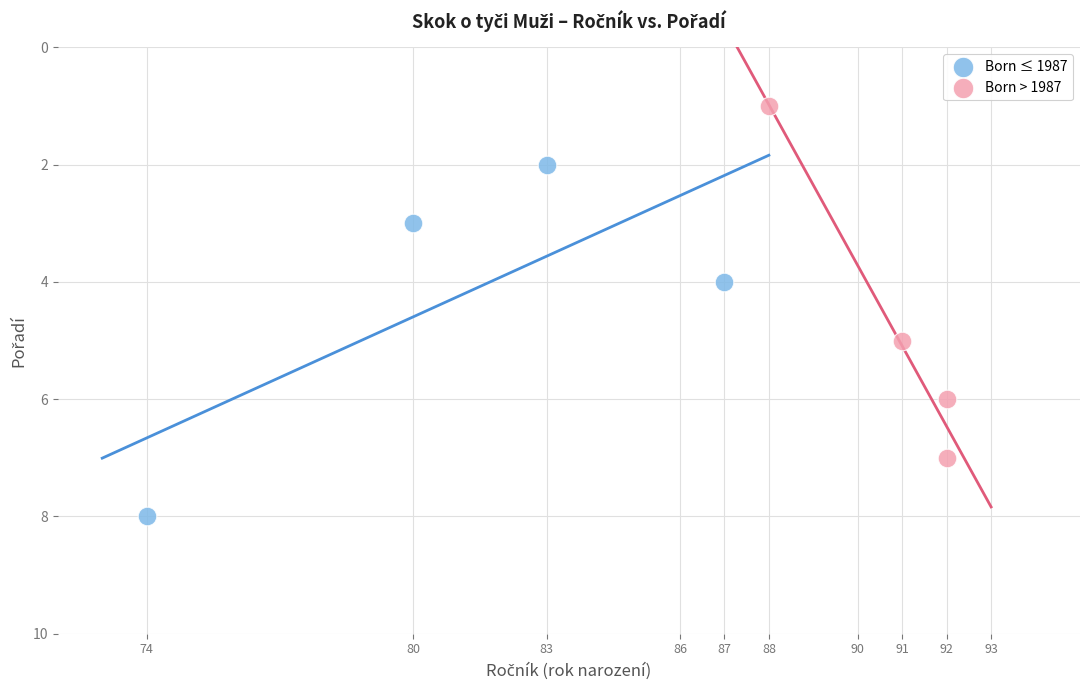

Which series contains the highest Y value?

Born ≤ 1987